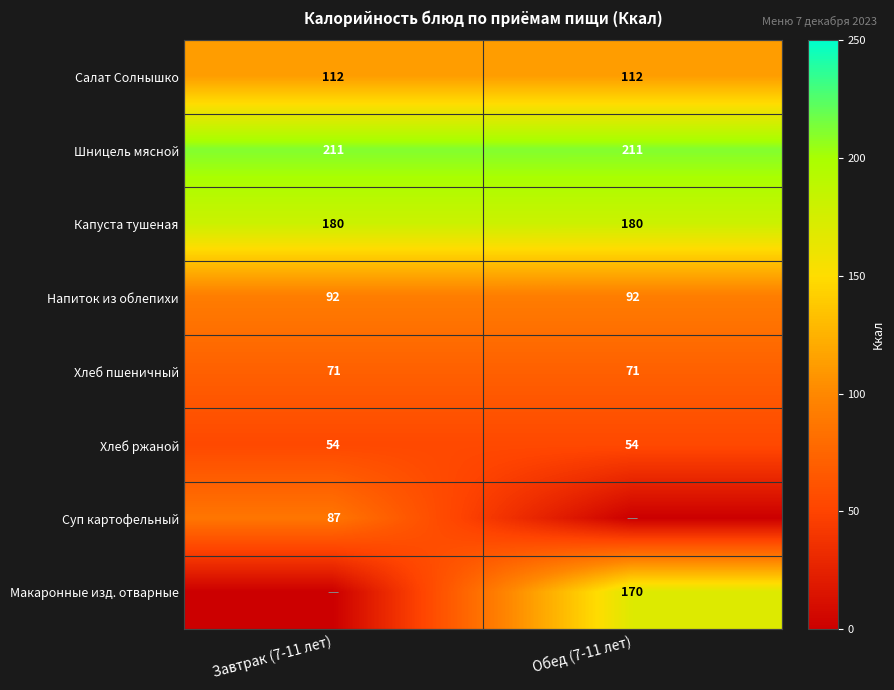

What is the maximum value for Хлеб пшеничный?

71